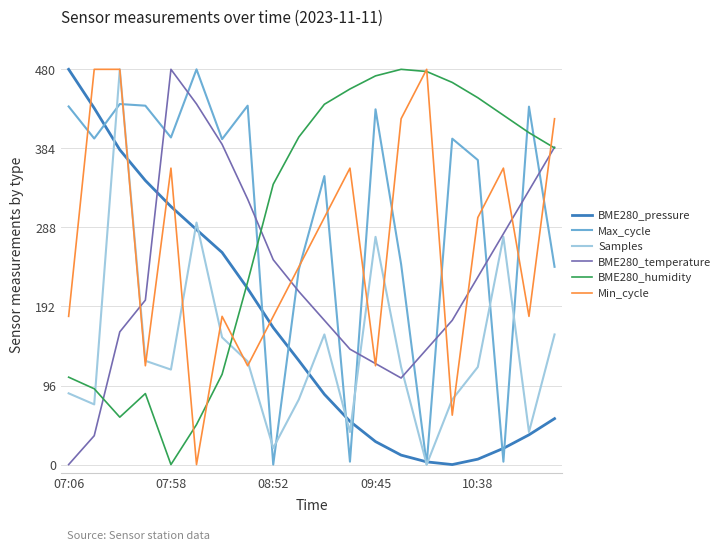

What is the highest value of the Min_cycle series?

480.0